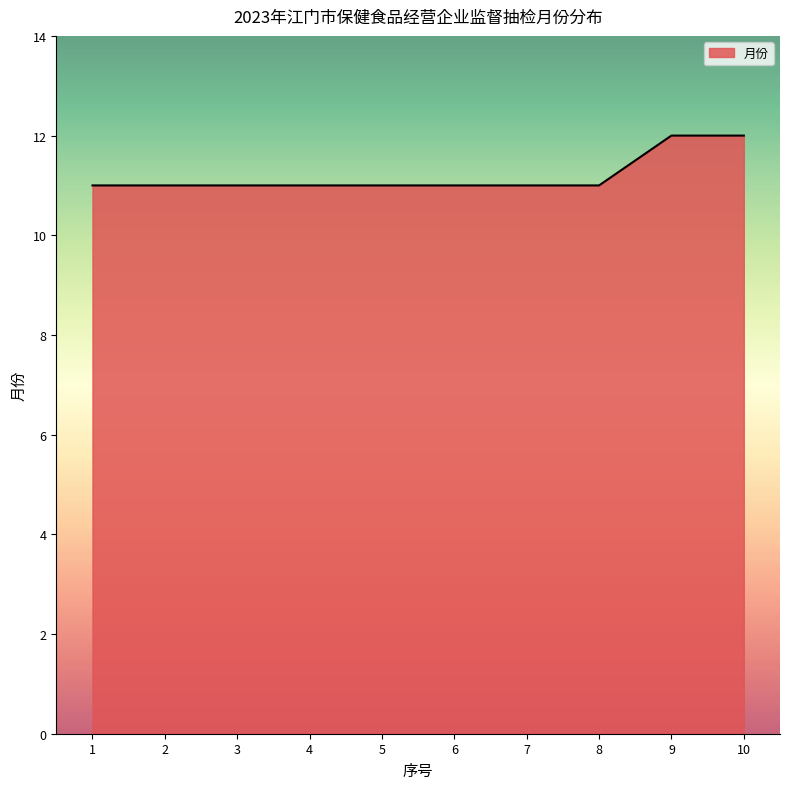

What is the ratio of the value at 4 to the value at 8?

1.0